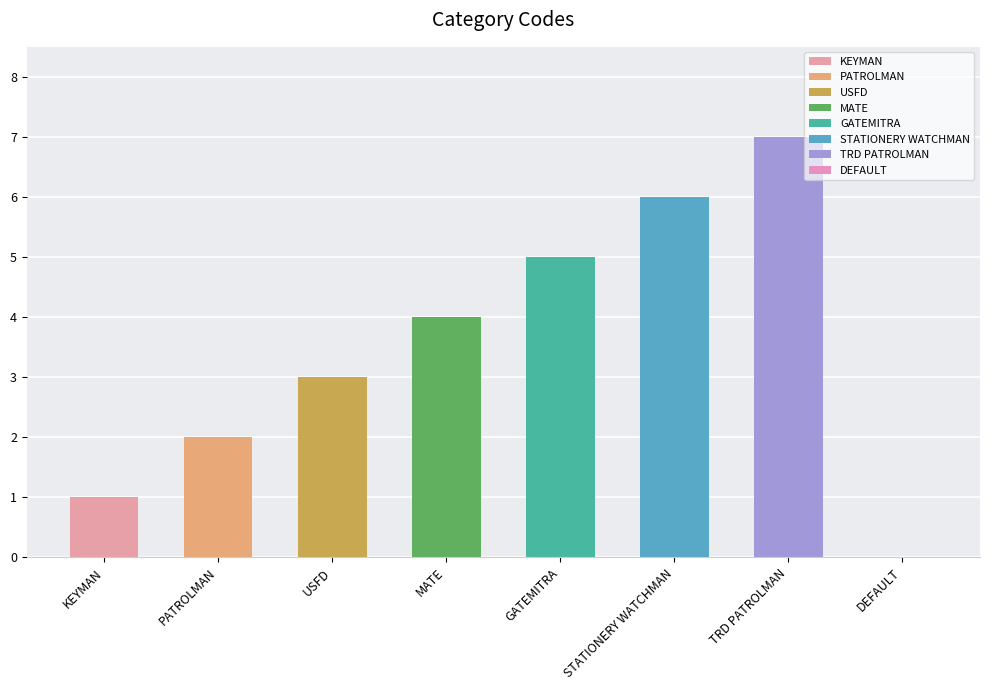

What is the average value?

4